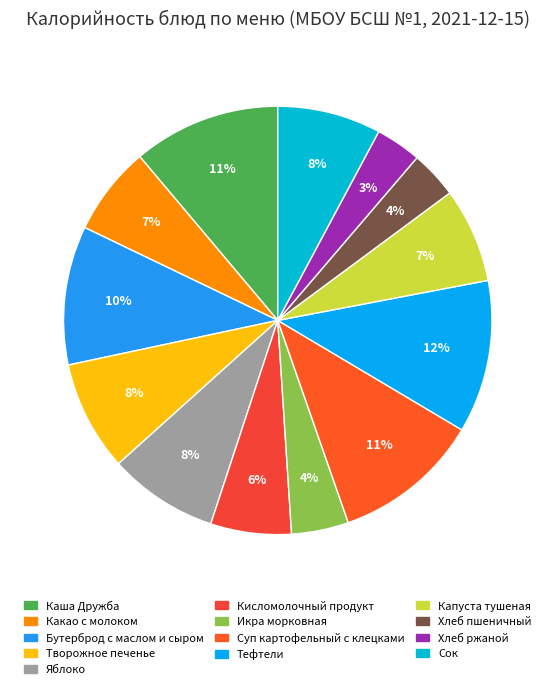

Does Тефтели account for over 50% of the chart?

No